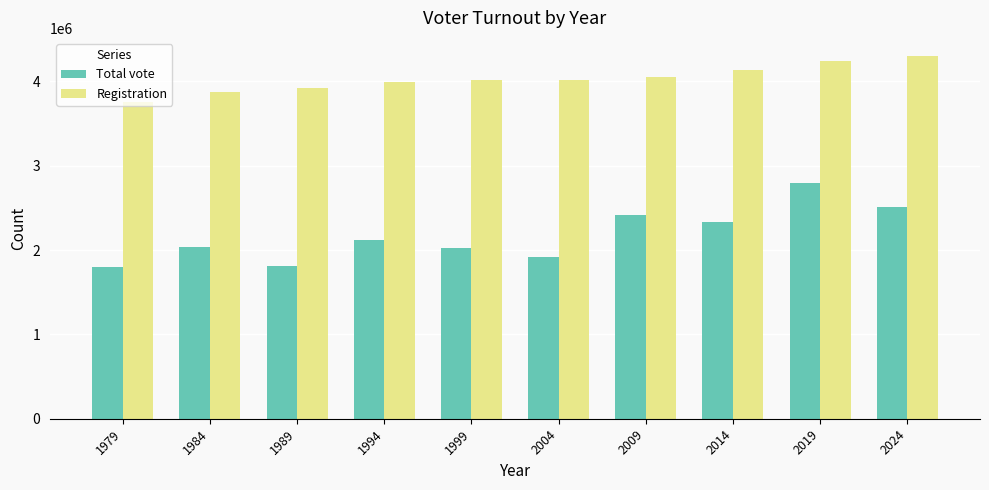

What is the minimum value shown in the chart?

1794614